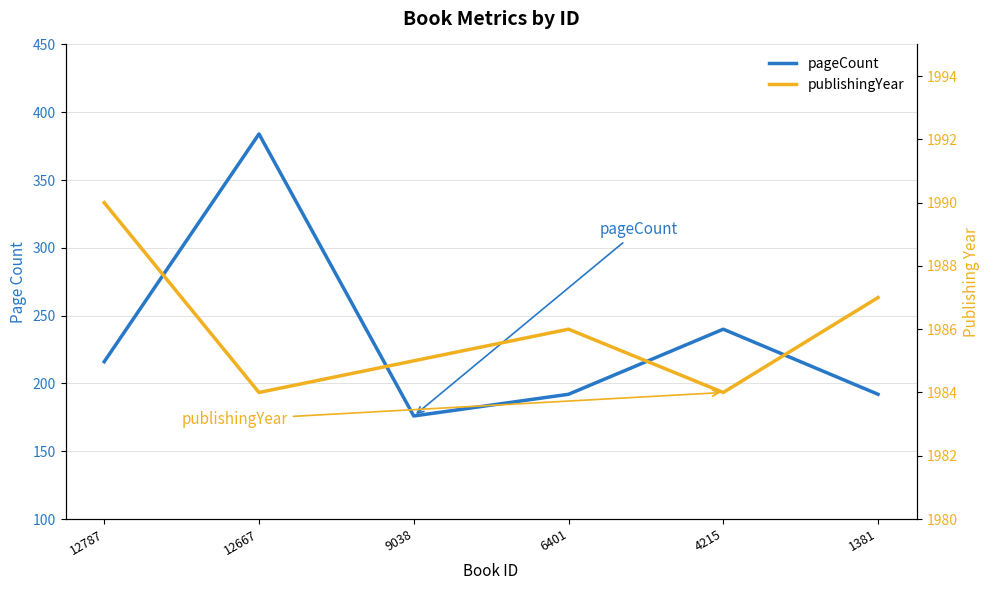

Where is the first local maximum for publishingYear?

6401